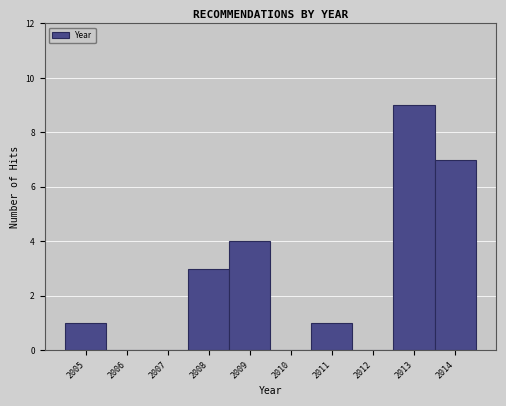

Reading left to right, transcribe this chart: for each bar, give the range it covers on the x-axis and its height. The values are not printed on the chart, so give them approximately, as read against the axis.

2004.5 to 2005.5: 1
2005.5 to 2006.5: 0
2006.5 to 2007.5: 0
2007.5 to 2008.5: 3
2008.5 to 2009.5: 4
2009.5 to 2010.5: 0
2010.5 to 2011.5: 1
2011.5 to 2012.5: 0
2012.5 to 2013.5: 9
2013.5 to 2014.5: 7